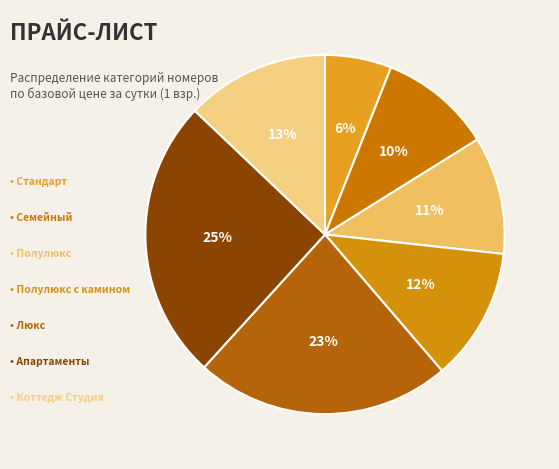

How many segments does this pie chart have?

7